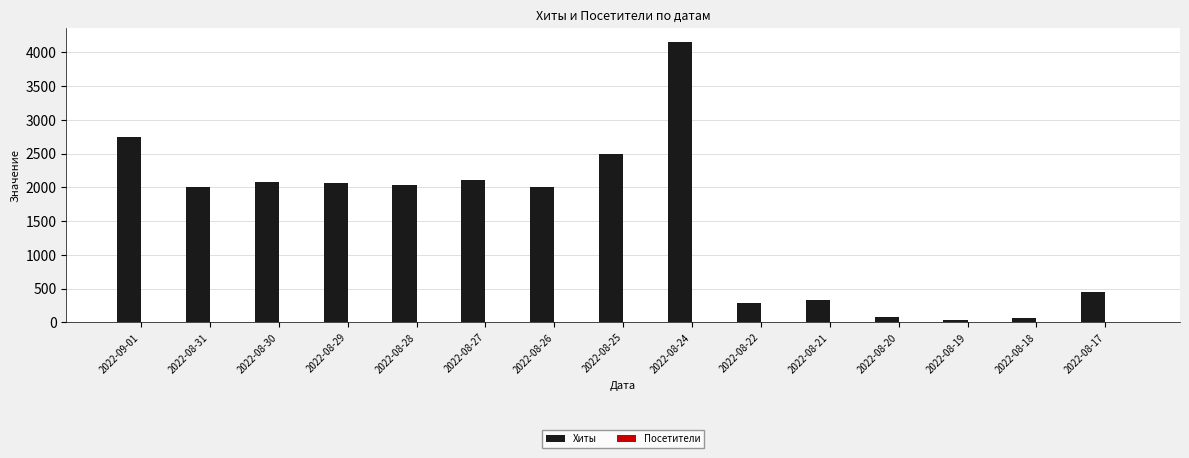

What is the maximum value for Хиты?

4151